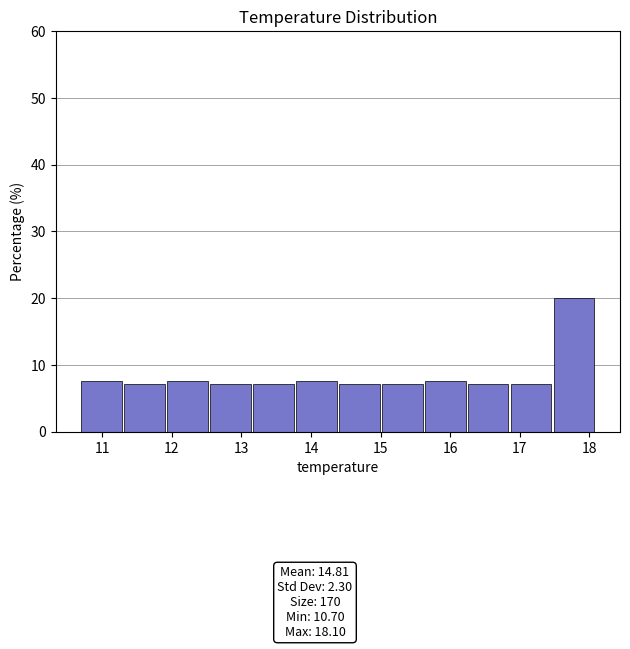

Reading left to right, list every bar in this chart as the range it spans on the x-axis followed by its height. Neither the bar edges nor the heights are printed on the chart, so give them approximately, as read against the axes.

10.7 to 11.3: 8
11.3 to 11.9: 7
11.9 to 12.6: 8
12.6 to 13.2: 7
13.2 to 13.8: 7
13.8 to 14.4: 8
14.4 to 15.0: 7
15.0 to 15.6: 7
15.6 to 16.3: 8
16.3 to 16.9: 7
16.9 to 17.5: 7
17.5 to 18.1: 20